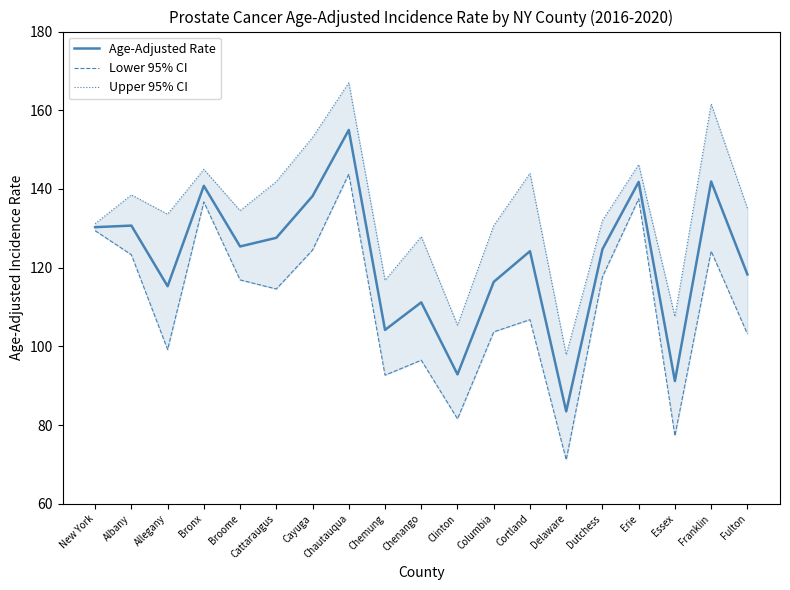

What is the label of the 11th point from the right?

Chemung